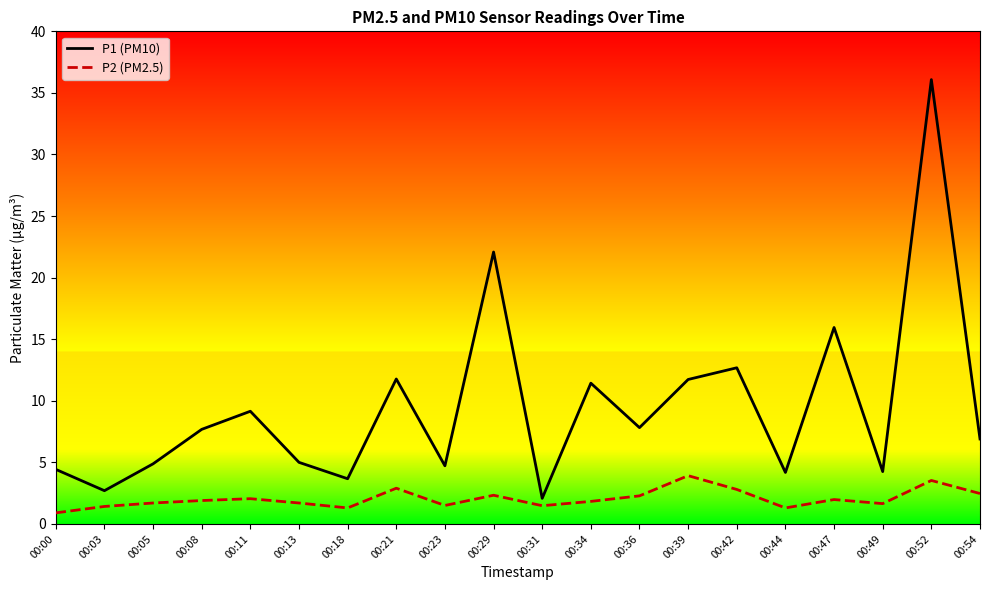

At which category does the chart reach its minimum across all series?

00:00